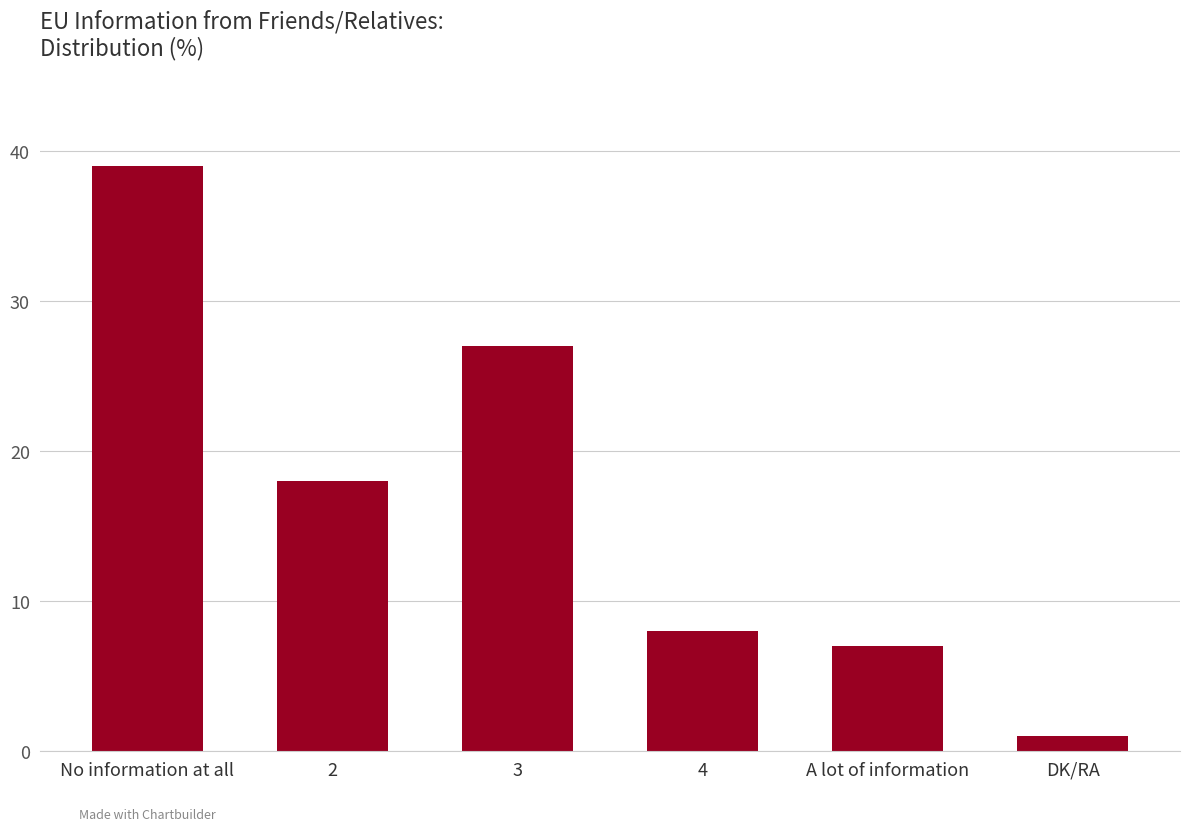

Which has a higher value, 4 or 3?

3